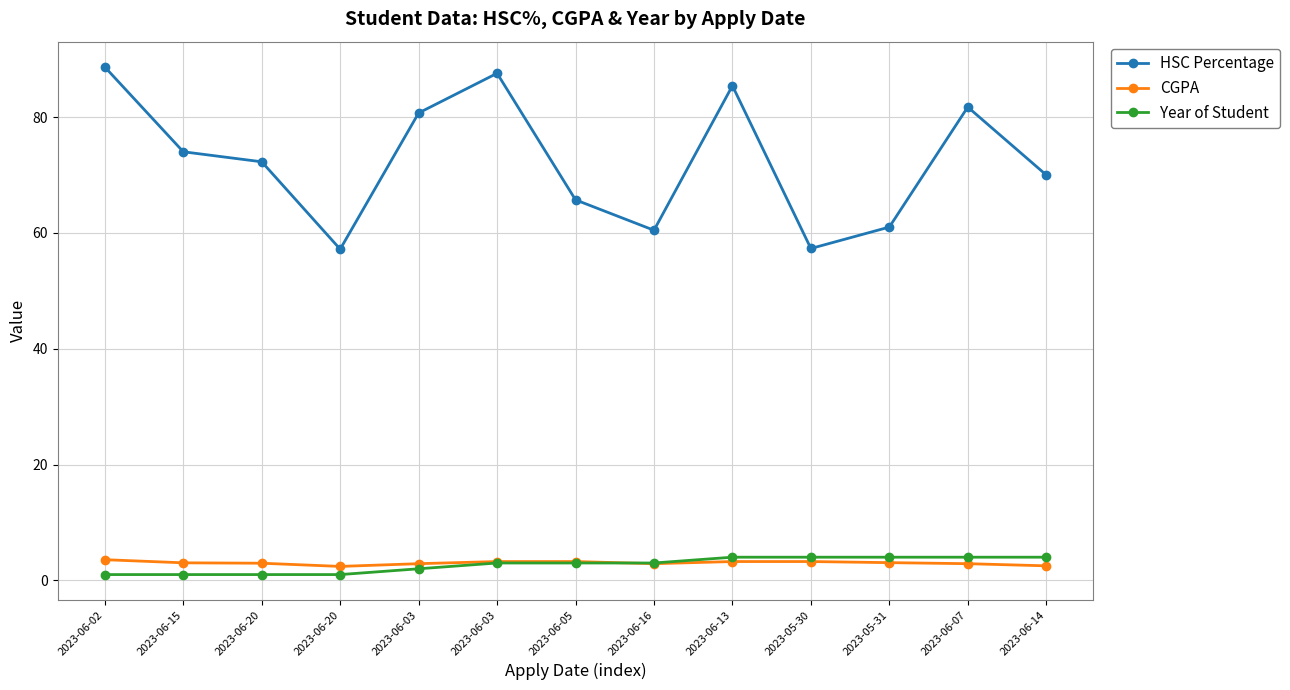

Reading left to right, list all the values displayed in this chart.

HSC Percentage: 88.6	74.0	72.3	57.2	80.7	87.5	65.7	60.5	85.4	57.3	61.0	81.7	70.0
CGPA: 3.6	3.0	3.0	2.4	2.9	3.2	3.2	2.9	3.2	3.2	3.1	2.9	2.5
Year of Student: 1.0	1.0	1.0	1.0	2.0	3.0	3.0	3.0	4.0	4.0	4.0	4.0	4.0